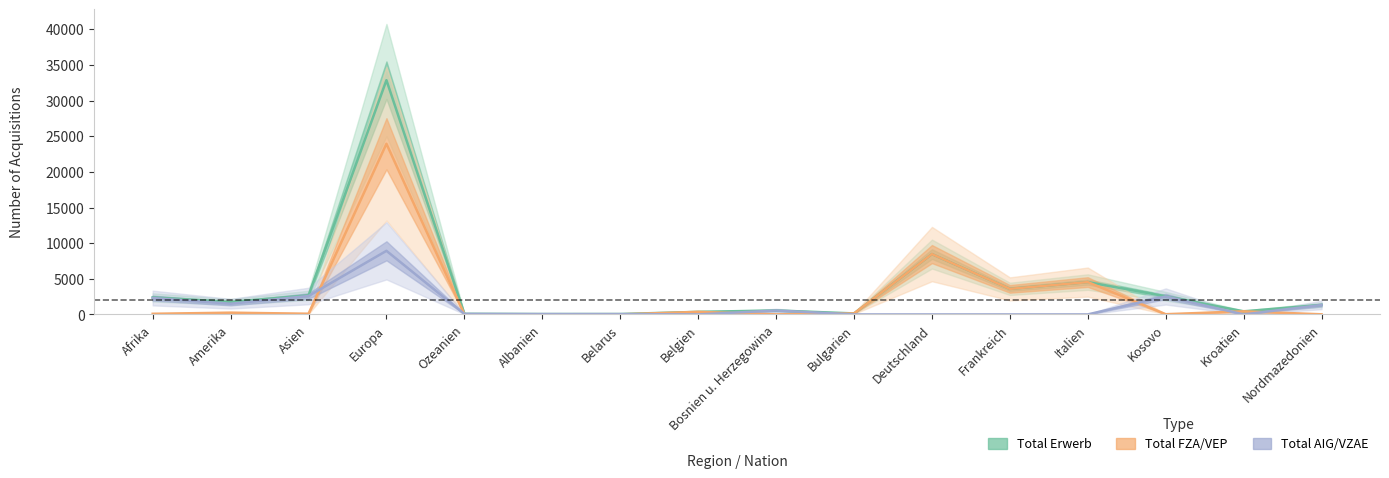

Which has a higher value, Belgien or Bulgarien?

Belgien